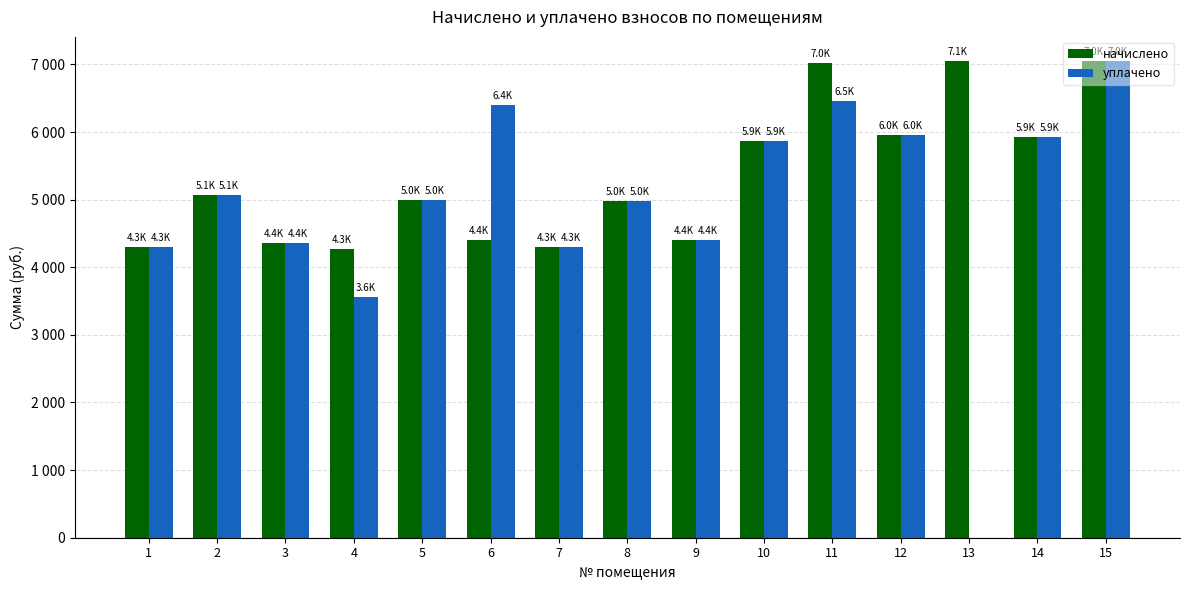

Between 9 and 10, which series saw the biggest shift?

начислено